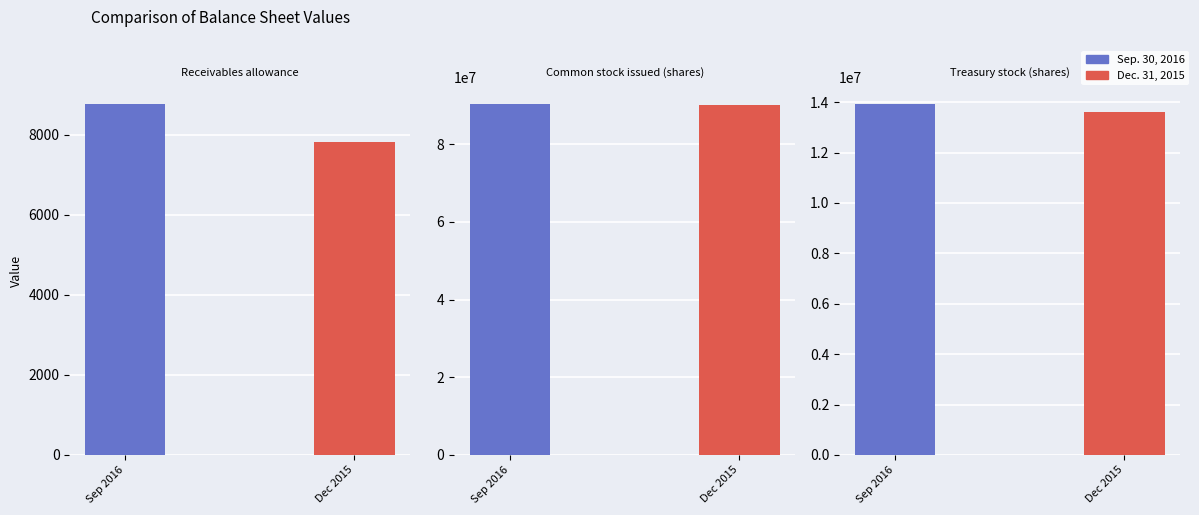

The value of Dec. 31, 2015 at Treasury stock (shares) is 6878563. True or false?

False